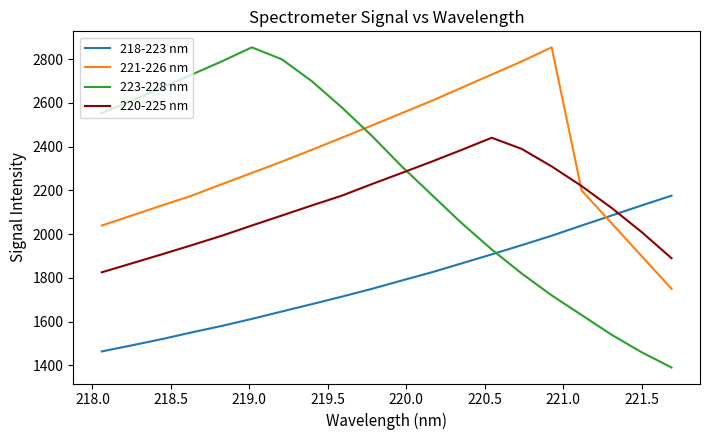

What are all the series names shown in the legend?

218-223 nm, 221-226 nm, 223-228 nm, 220-225 nm